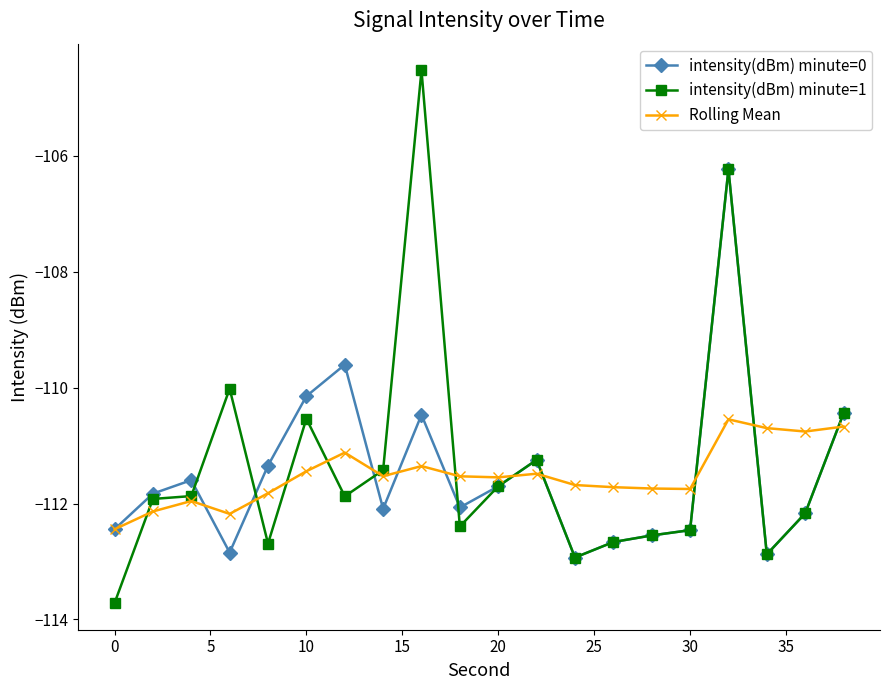

What is the minimum value shown in the chart?

-113.7